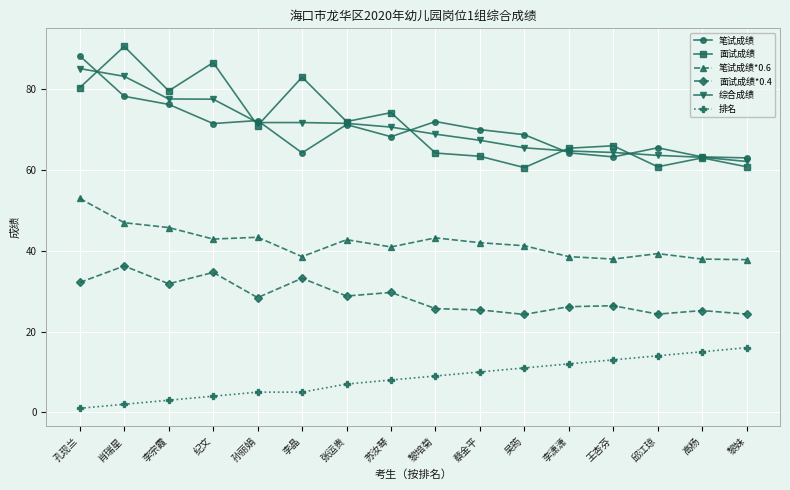

The value of 面试成绩*0.4 at 高杨 is 40.5. True or false?

False